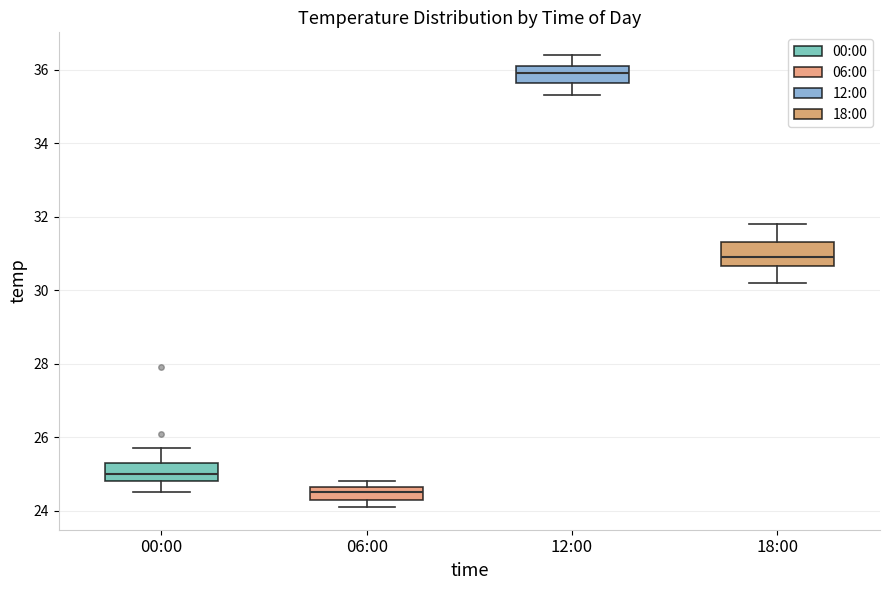

Where does the median line of the box for 00:00 sit on the y-axis? The values are not printed on the chart, so give them approximately, as read against the axis.

25.0